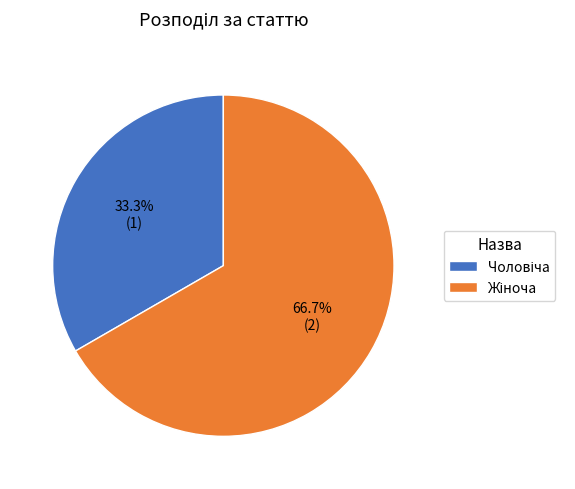

Does any single category account for the majority?

Yes